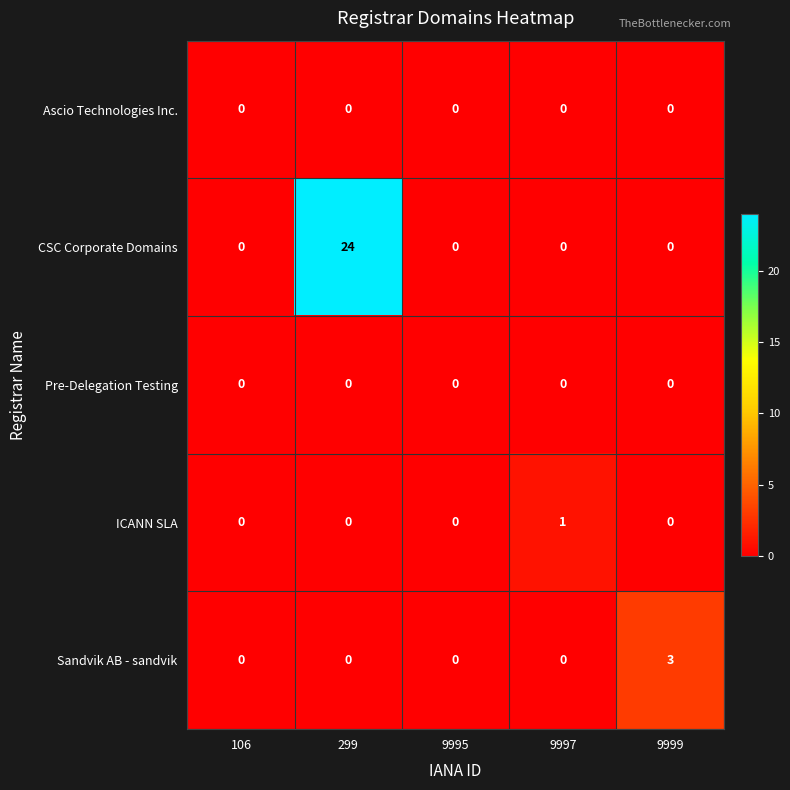

At how many categories does at least one series exceed 6?

1